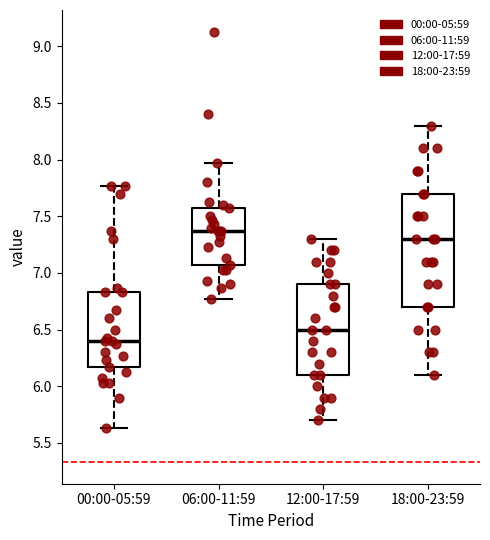

Reading left to right, transcribe this box plot: for each box, give where its median line is, the range the box spans, and where its two whiskers end, as read against the y-axis. The values are not printed on the chart, so give them approximately, as read against the axis.

00:00-05:59: median 6.40, box 6.15 to 6.85, whiskers 5.65 to 7.75
06:00-11:59: median 7.35, box 7.05 to 7.55, whiskers 6.75 to 7.95
12:00-17:59: median 6.50, box 6.10 to 6.90, whiskers 5.70 to 7.30
18:00-23:59: median 7.30, box 6.70 to 7.70, whiskers 6.10 to 8.30